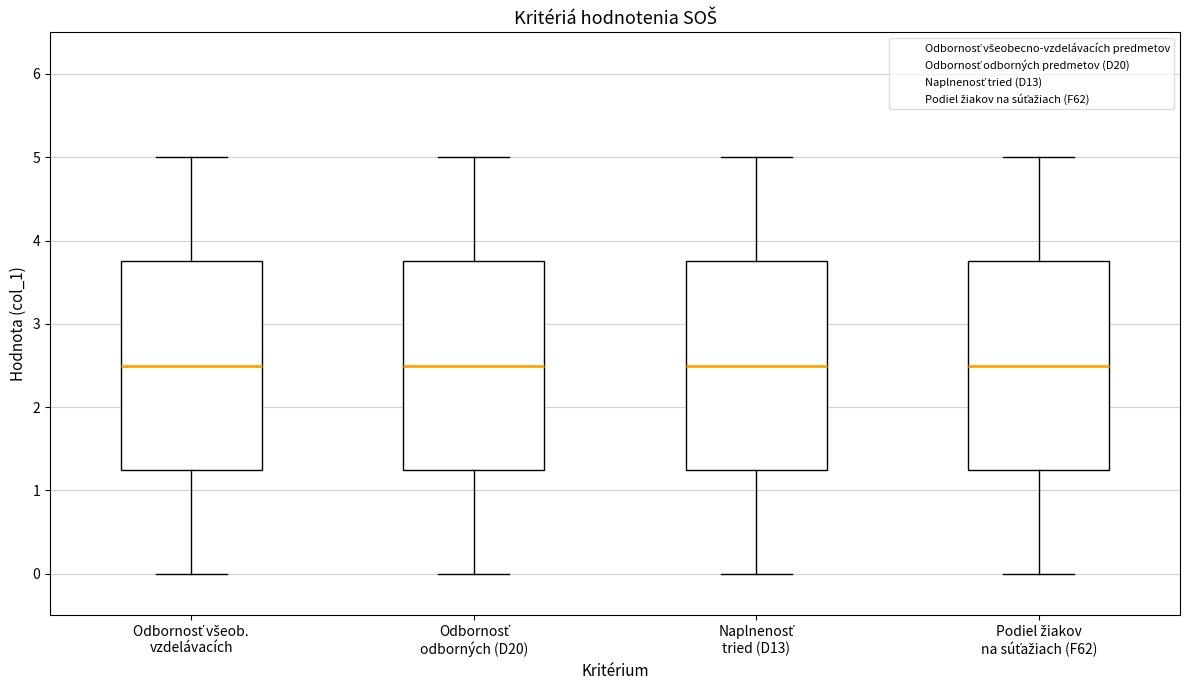

Reading left to right, transcribe this box plot: for each box, give where its median line is, the range the box spans, and where its two whiskers end, as read against the y-axis. The values are not printed on the chart, so give them approximately, as read against the axis.

Odbornosť všeob. vzdelávacích: median 2.5, box 1.3 to 3.8, whiskers 0.0 to 5.0
Odbornosť odborných (D20): median 2.5, box 1.3 to 3.8, whiskers 0.0 to 5.0
Naplnenosť tried (D13): median 2.5, box 1.3 to 3.8, whiskers 0.0 to 5.0
Podiel žiakov na súťažiach (F62): median 2.5, box 1.3 to 3.8, whiskers 0.0 to 5.0